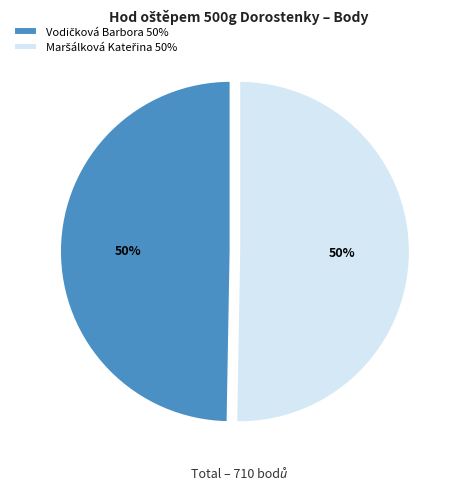

To the nearest percent, what is the average slice percentage?

50%